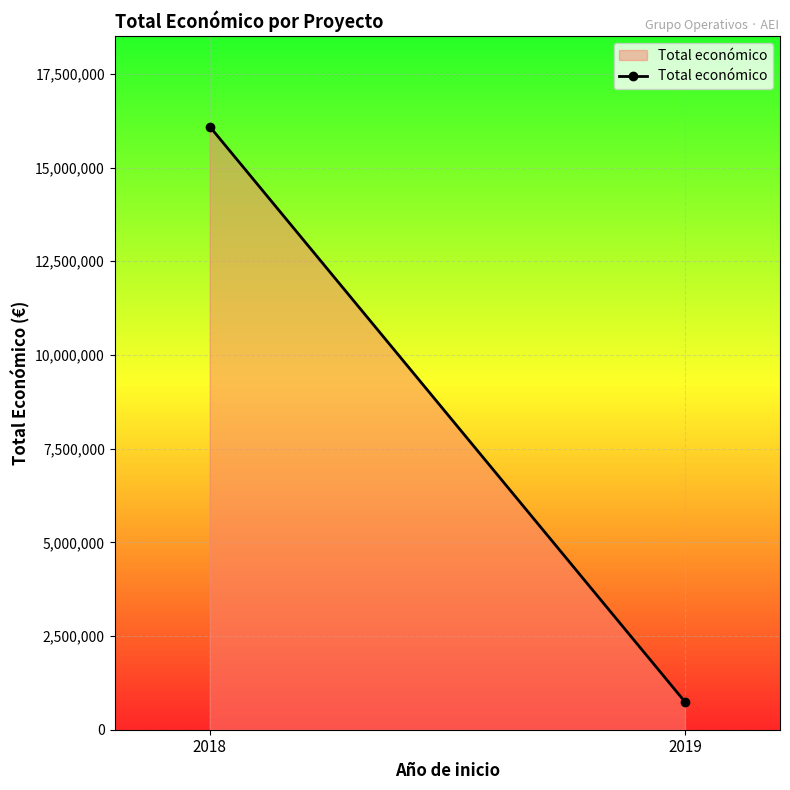

What is the sum of the values at 2018 and 2019?

16841632